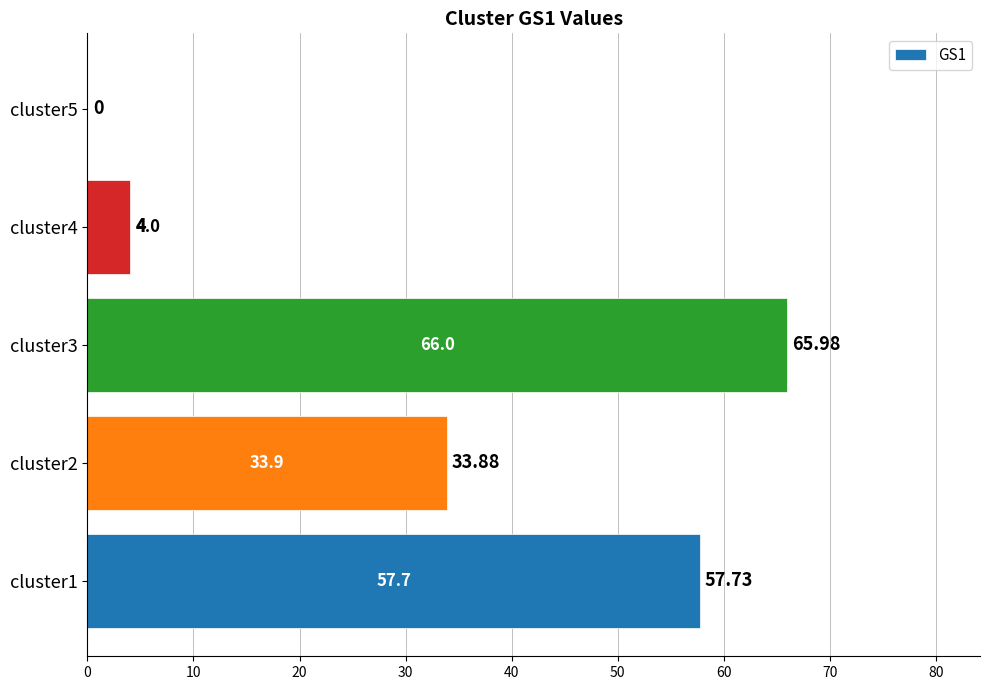

What is the ratio of the value at cluster1 to the value at cluster2?

1.7